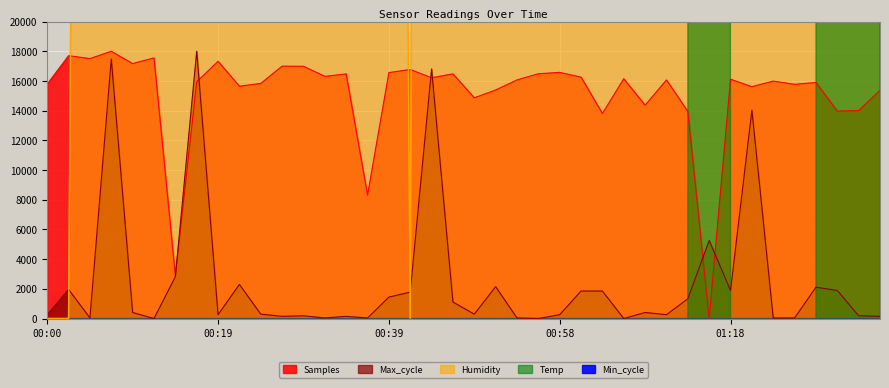

Which series has the largest total across all categories?

Humidity